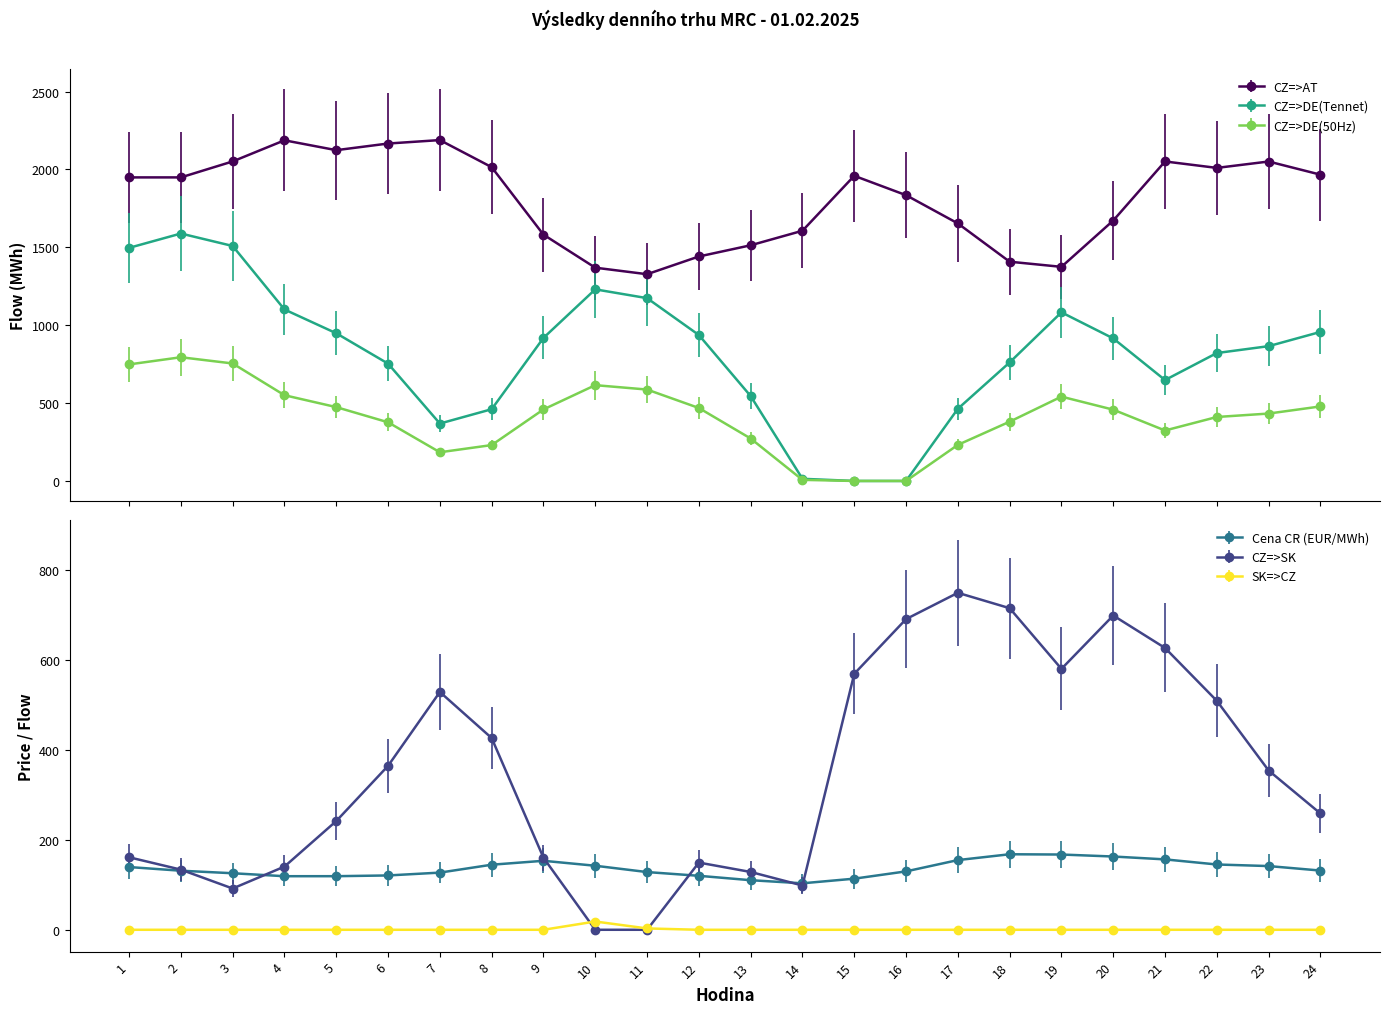

Reading left to right, extract all data points from this chart.

CZ=>AT: 1=1948.7	2=1948.7	3=2051.2	4=2186.8	5=2123.5	6=2166.1	7=2188.3	8=2014.4	9=1581.1	10=1369.1	11=1327.2	12=1441.0	13=1512.9	14=1606.2	15=1958.9	16=1834.6	17=1653.3	18=1407.5	19=1374.5	20=1671.8	21=2051.0	22=2009.7	23=2050.7	24=1966.3
CZ=>SK: 1=161.3	2=133.8	3=91.8	4=140.6	5=241.9	6=364.7	7=529.0	8=426.5	9=160.3	10=0.0	11=0.0	12=149.5	13=128.6	14=98.5	15=569.4	16=691.1	17=749.6	18=715.4	19=580.4	20=699.1	21=626.9	22=509.3	23=354.3	24=258.7
Cena CR (EUR/MWh): 1=139.6	2=131.4	3=125.8	4=119.2	5=119.2	6=120.9	7=127.2	8=144.7	9=153.5	10=142.4	11=128.4	12=120.1	13=110.3	14=103.4	15=113.7	16=129.9	17=155.0	18=168.0	19=167.4	20=163.0	21=156.6	22=145.2	23=141.7	24=131.7
CZ=>DE(Tennet): 1=1496.4	2=1588.4	3=1508.4	4=1100.8	5=948.1	6=753.1	7=368.5	8=460.5	9=918.4	10=1230.0	11=1173.6	12=936.9	13=545.0	14=13.9	15=0.0	16=0.0	17=463.2	18=760.9	19=1082.5	20=915.1	21=647.7	22=821.2	23=865.3	24=956.7
CZ=>DE(50Hz): 1=748.2	2=794.2	3=754.2	4=550.4	5=474.0	6=376.6	7=184.2	8=230.3	9=459.2	10=615.0	11=586.8	12=468.4	13=272.5	14=7.0	15=0.0	16=0.0	17=231.6	18=380.5	19=541.3	20=457.6	21=323.9	22=410.6	23=432.7	24=478.4
SK=>CZ: 1=0.0	2=0.0	3=0.0	4=0.0	5=0.0	6=0.0	7=0.0	8=0.0	9=0.0	10=18.4	11=3.0	12=0.0	13=0.0	14=0.0	15=0.0	16=0.0	17=0.0	18=0.0	19=0.0	20=0.0	21=0.0	22=0.0	23=0.0	24=0.0